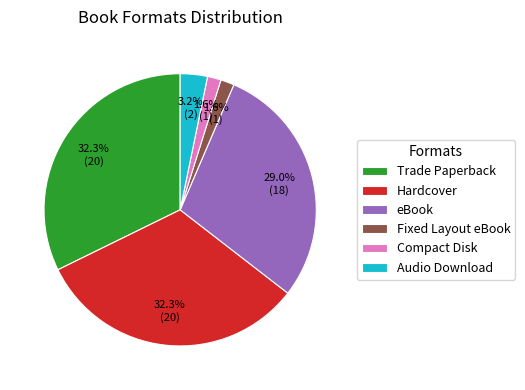

Between Compact Disk and eBook, which is larger?

eBook